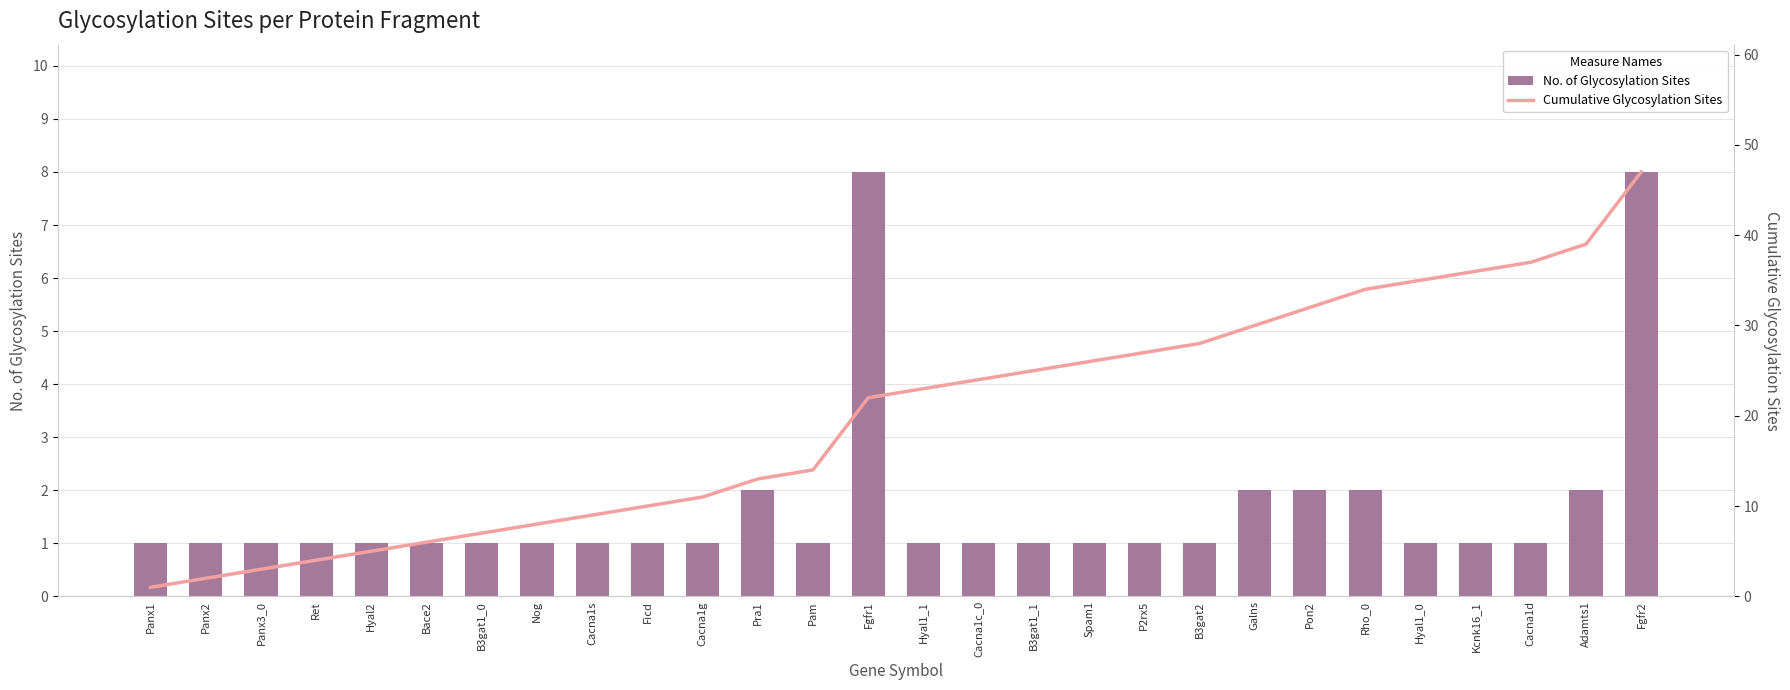

Which category has the lowest value in the No. of Glycosylation Sites series?

Panx1